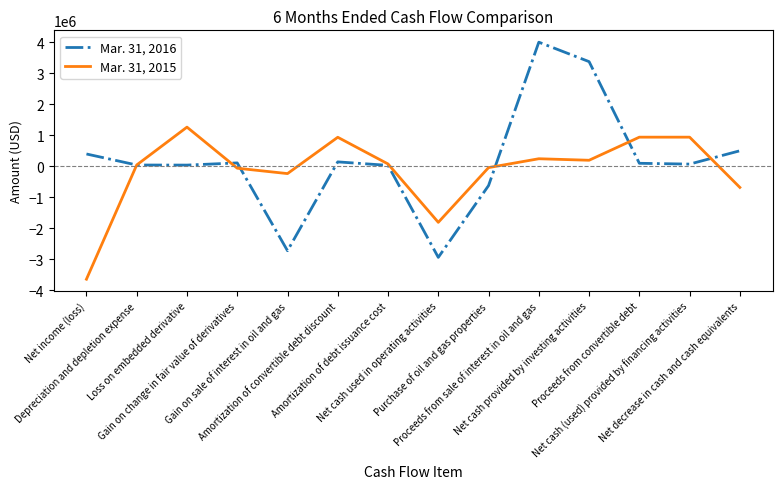

How many values in Mar. 31, 2015 are below zero?

6